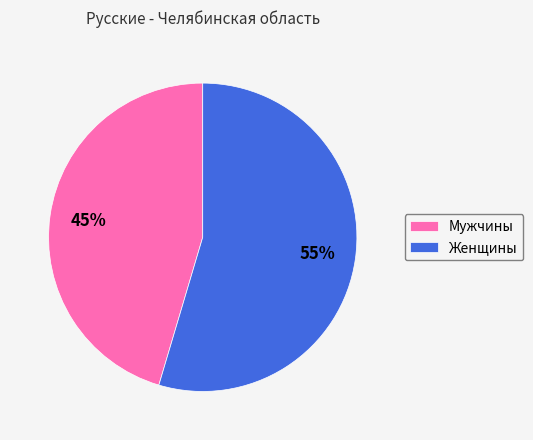

To the nearest percent, what portion does Женщины represent?

55%